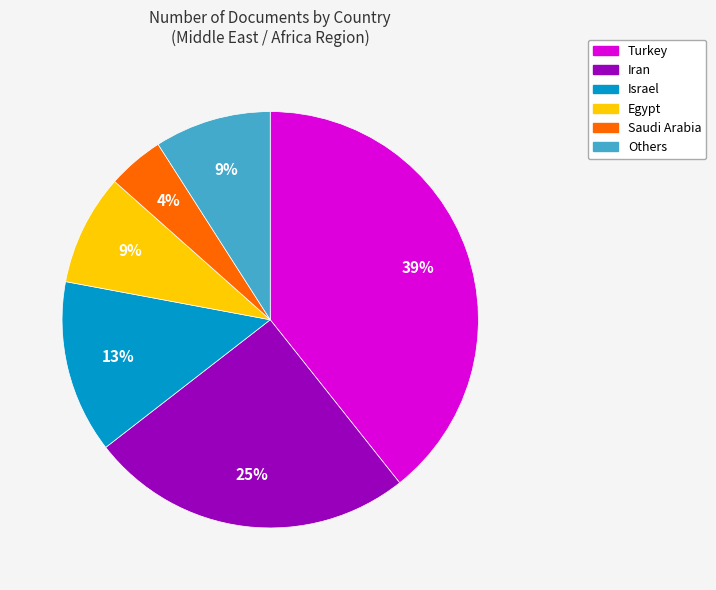

Which slice is the smallest?

Saudi Arabia